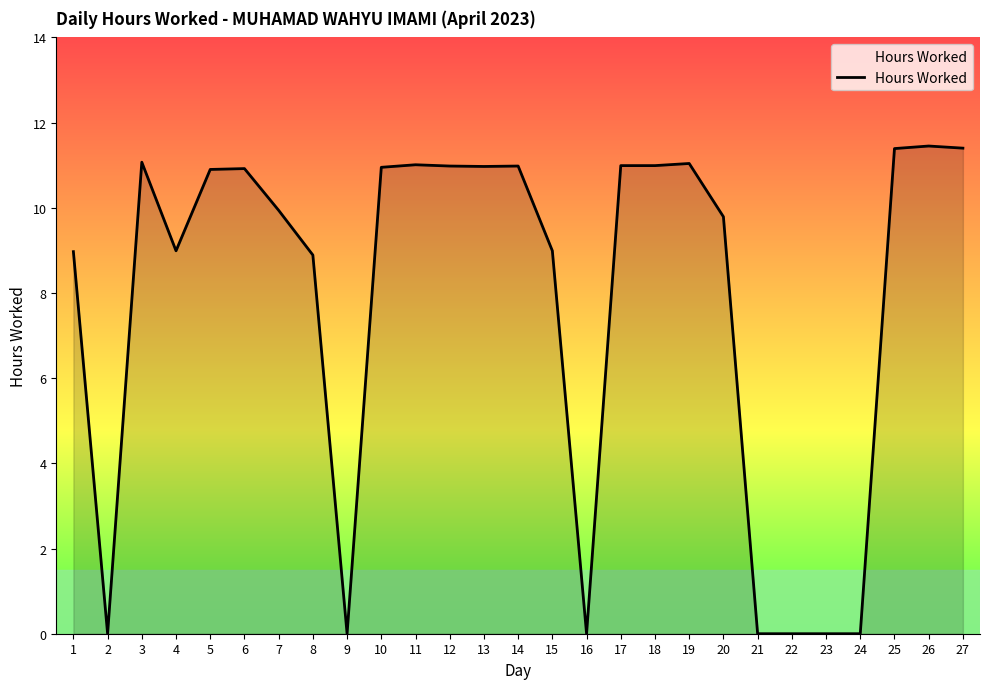

The value at 26 is 6.9. True or false?

False